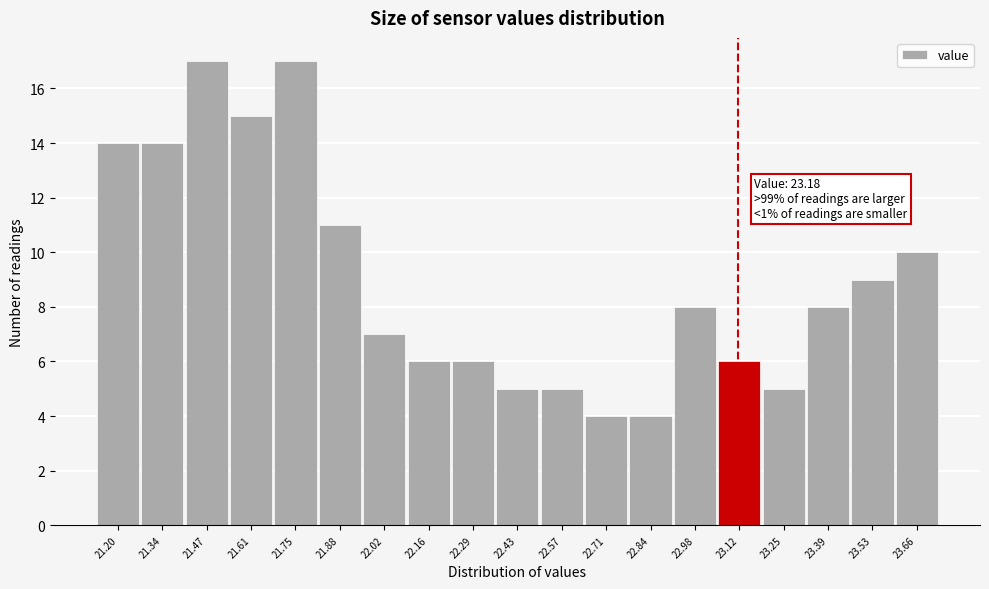

Reading left to right, list all the values displayed in this chart.

21.20=14	21.34=14	21.47=17	21.61=15	21.75=17	21.88=11	22.02=7	22.16=6	22.29=6	22.43=5	22.57=5	22.71=4	22.84=4	22.98=8	23.12=6	23.25=5	23.39=8	23.53=9	23.66=10